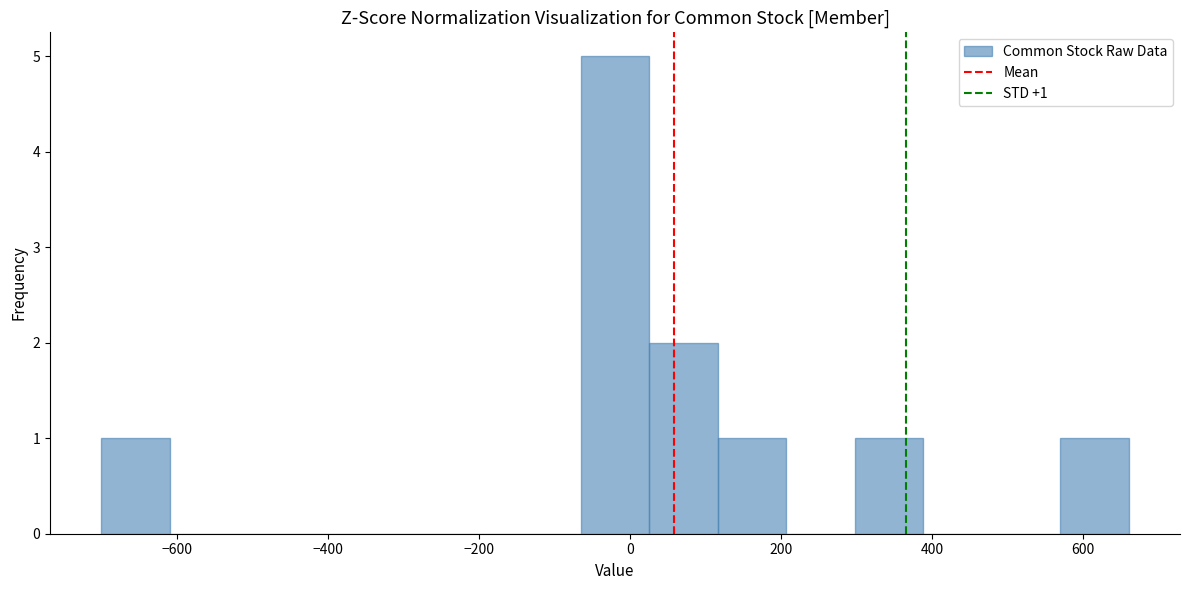

Over which range of the x-axis is the bar tallest?

-60 to 20